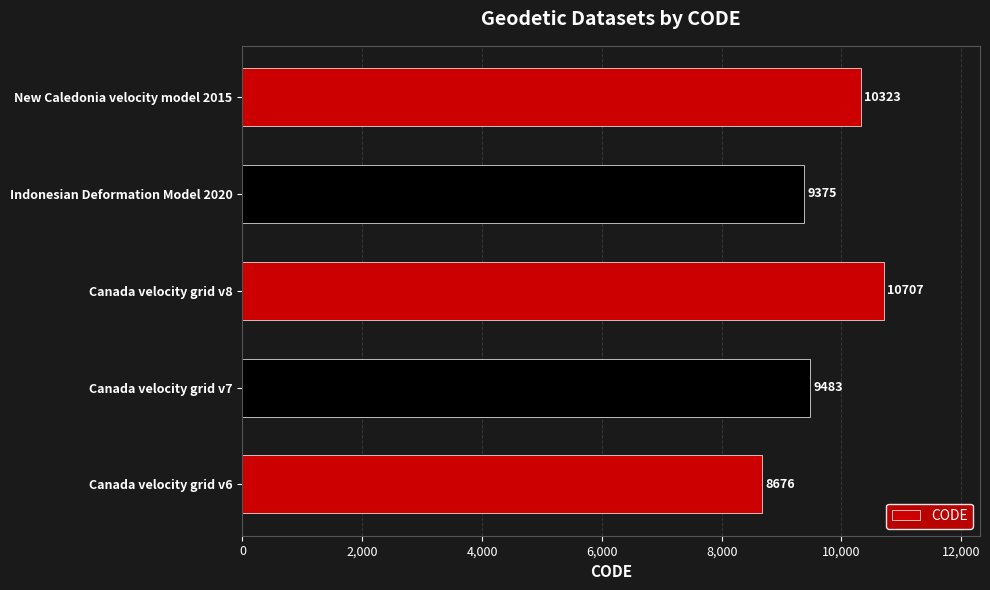

What is the difference between the maximum and minimum values?

2031